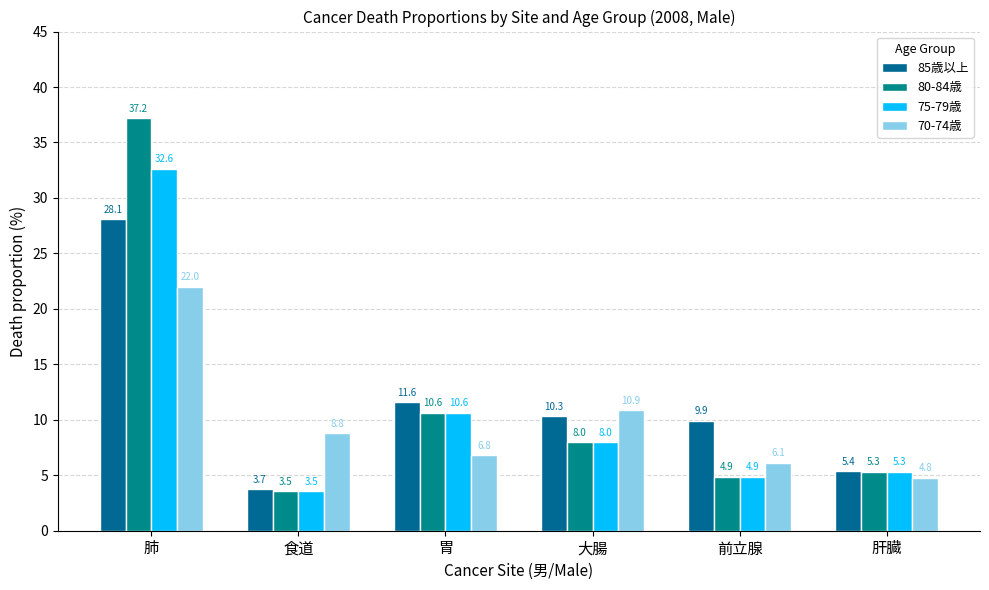

Does the chart contain any negative values?

No